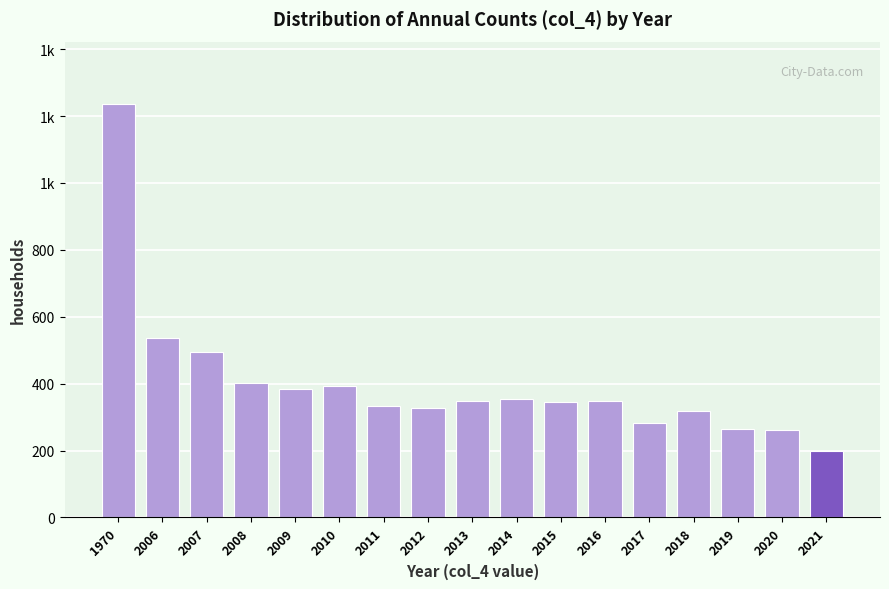

Does the chart contain any negative values?

No